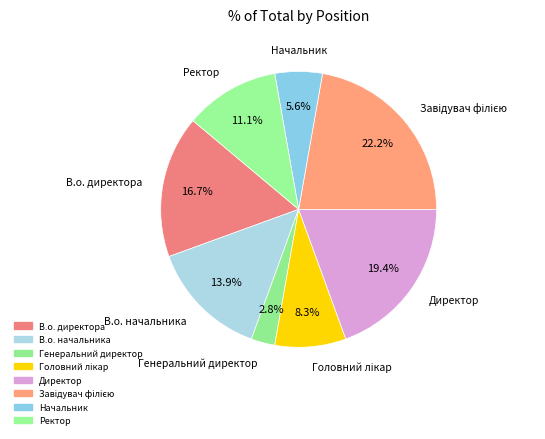

How many segments does this pie chart have?

8